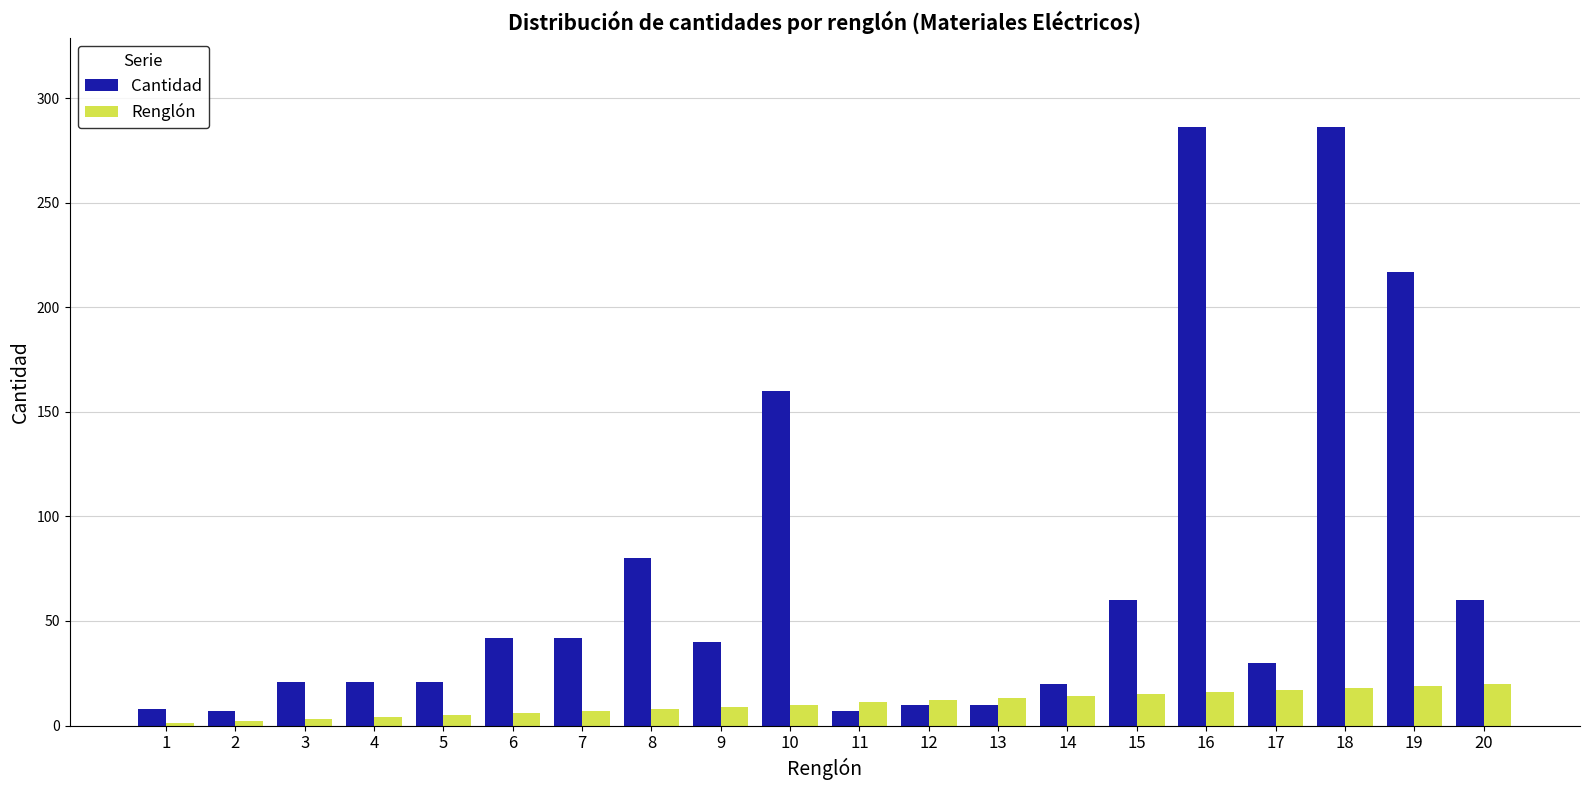

What is the difference between the Cantidad values at 8 and 2?

73